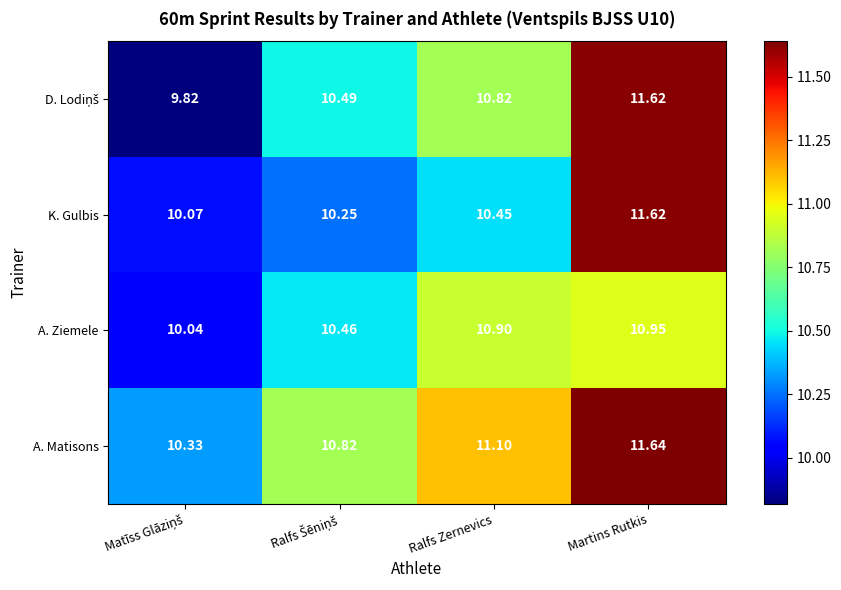

At which category does the chart reach its peak across all series?

Martins Rutkis